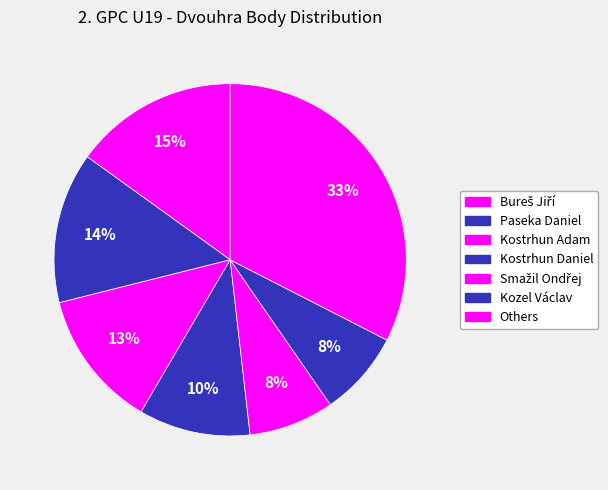

Count the number of slices in the pie.

7